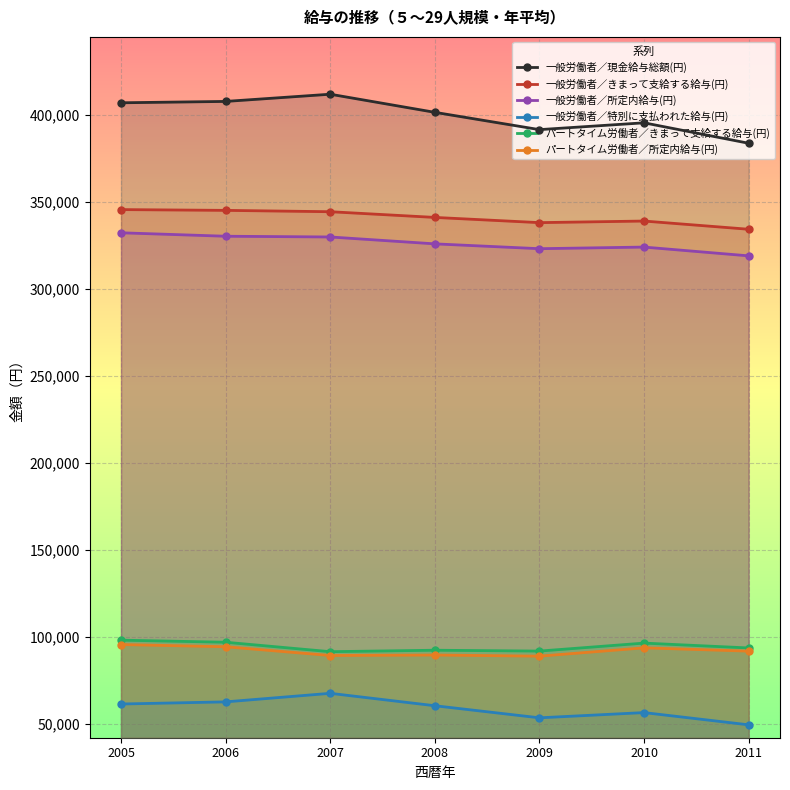

What are all the series names shown in the legend?

一般労働者／現金給与総額(円), 一般労働者／きまって支給する給与(円), 一般労働者／所定内給与(円), 一般労働者／特別に支払われた給与(円), パートタイム労働者／きまって支給する給与(円), パートタイム労働者／所定内給与(円)